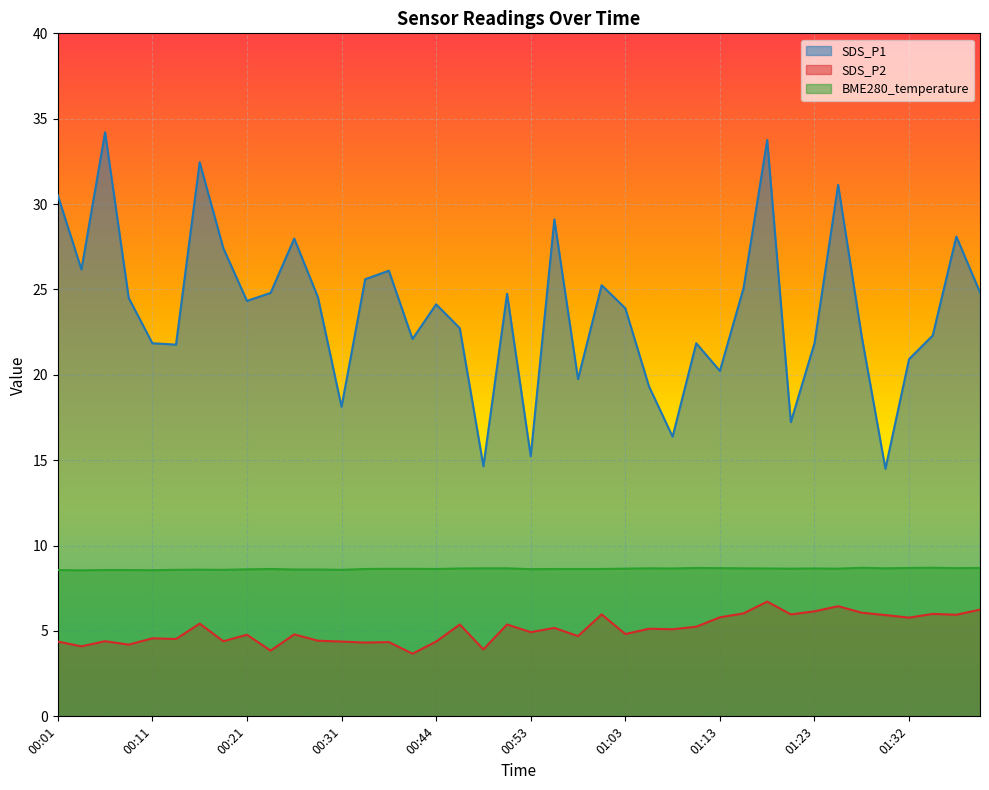

At which label is BME280_temperature closest to 8?

00:03